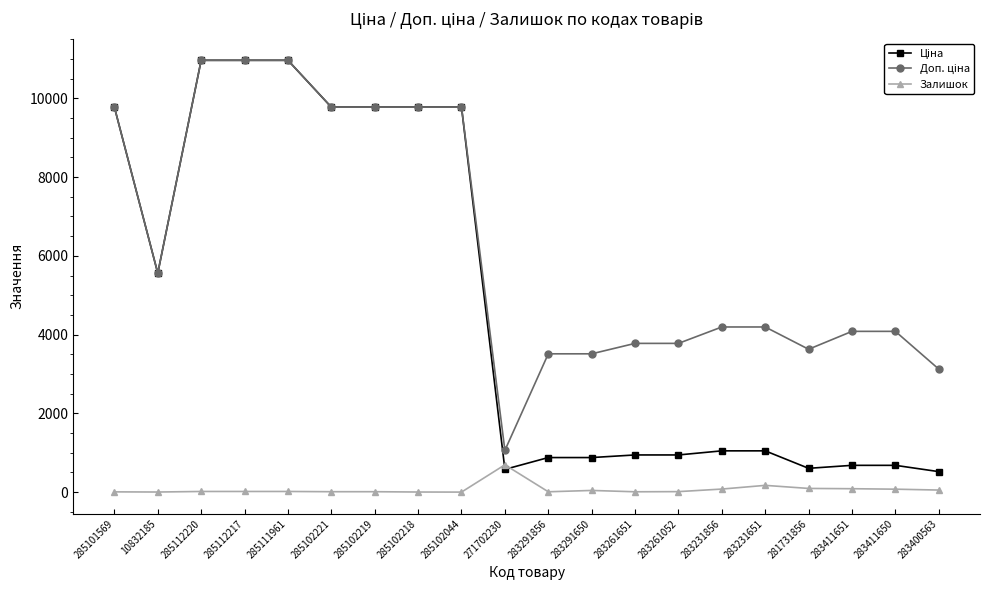

What position from the left is 283291650?

12